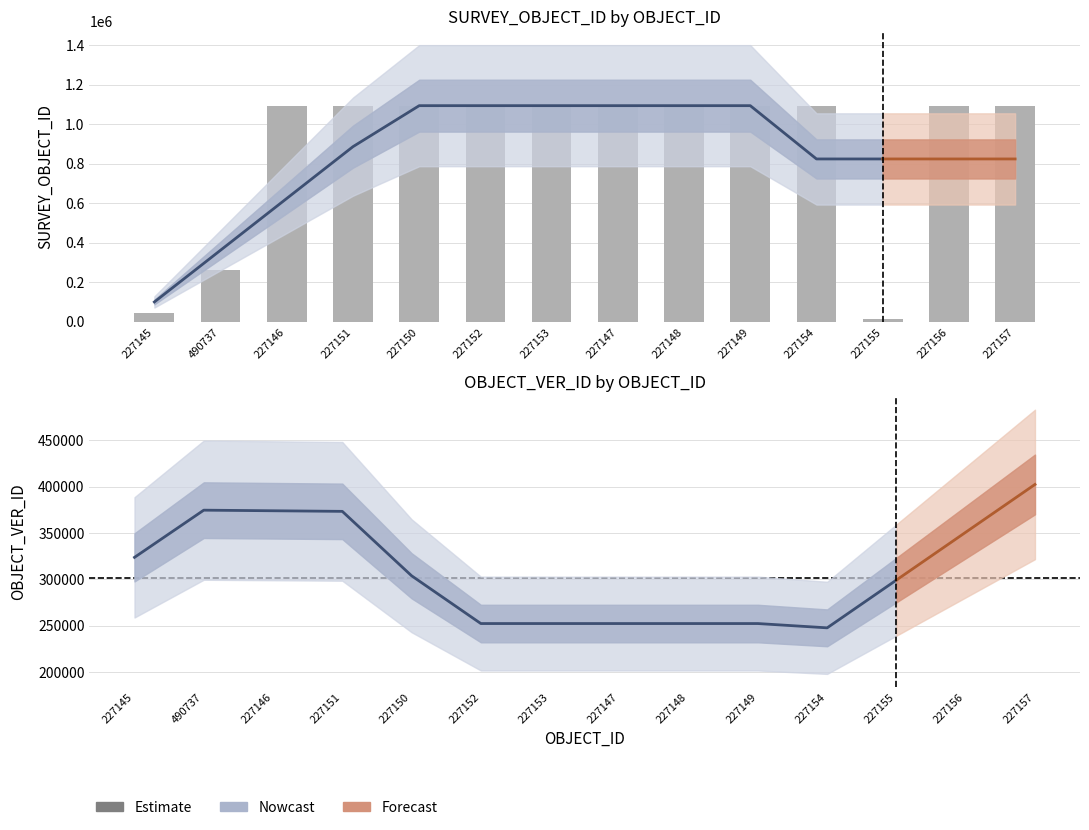

What is the maximum value shown in the chart?

1094330